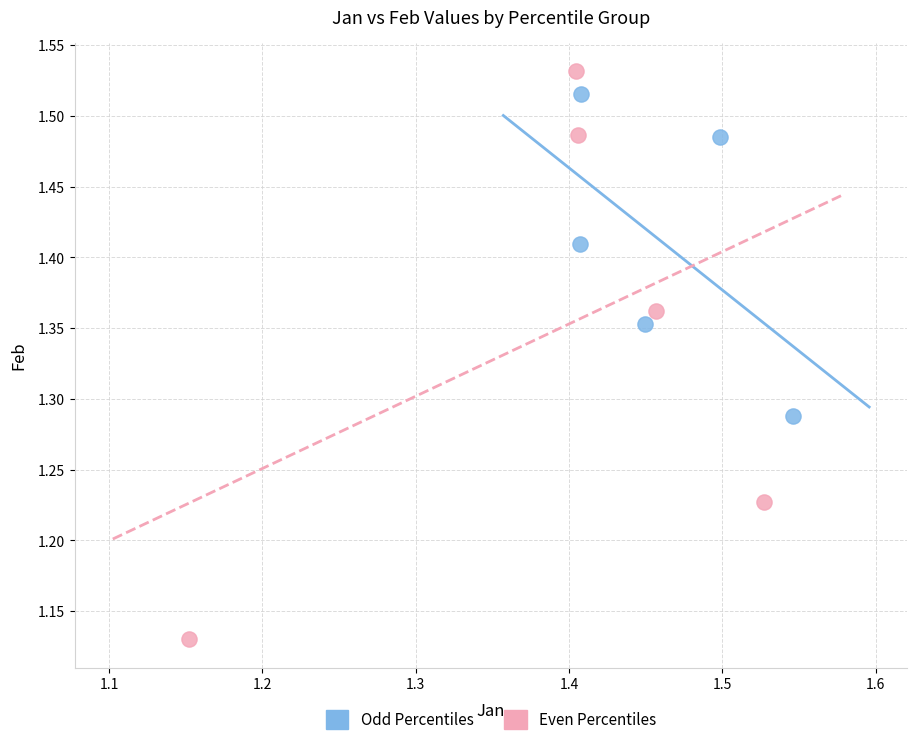

Which series has the largest Y range (max minus min)?

Even Percentiles